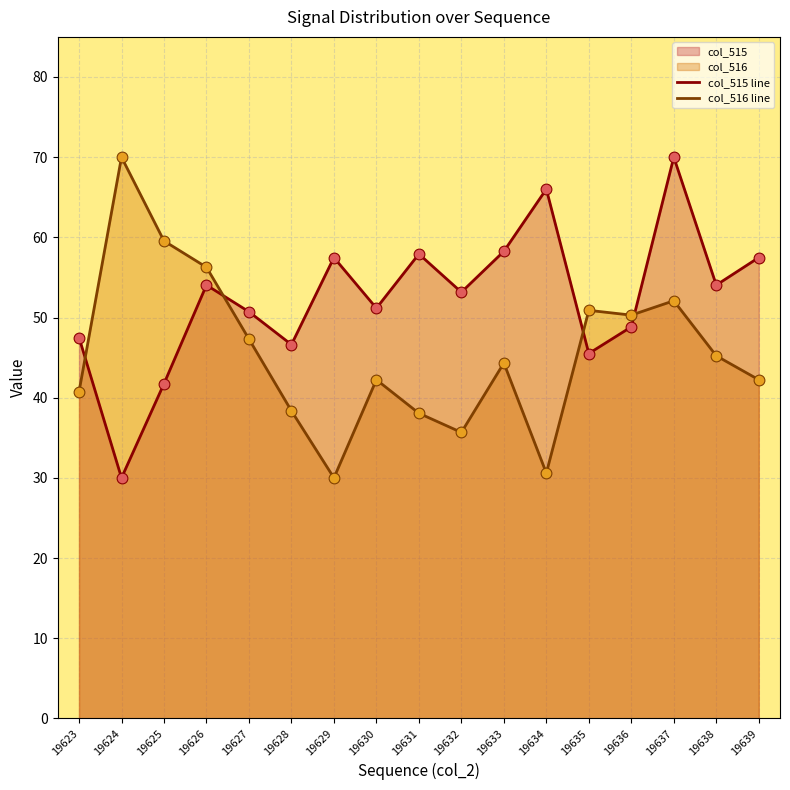

At how many categories does at least one series exceed 33?

17